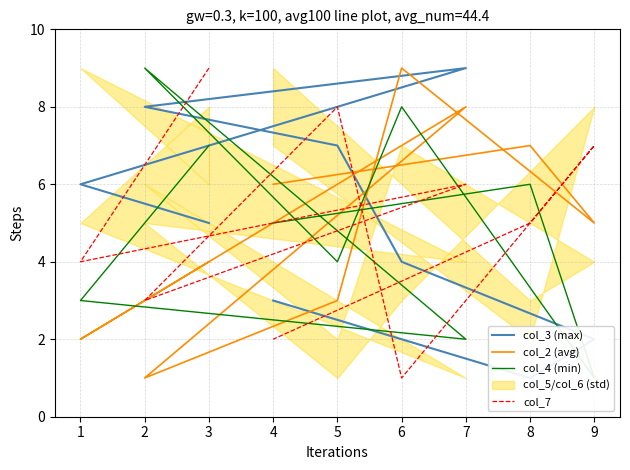

True or false: col_3 (max) and col_4 (min) cross at least once.

True